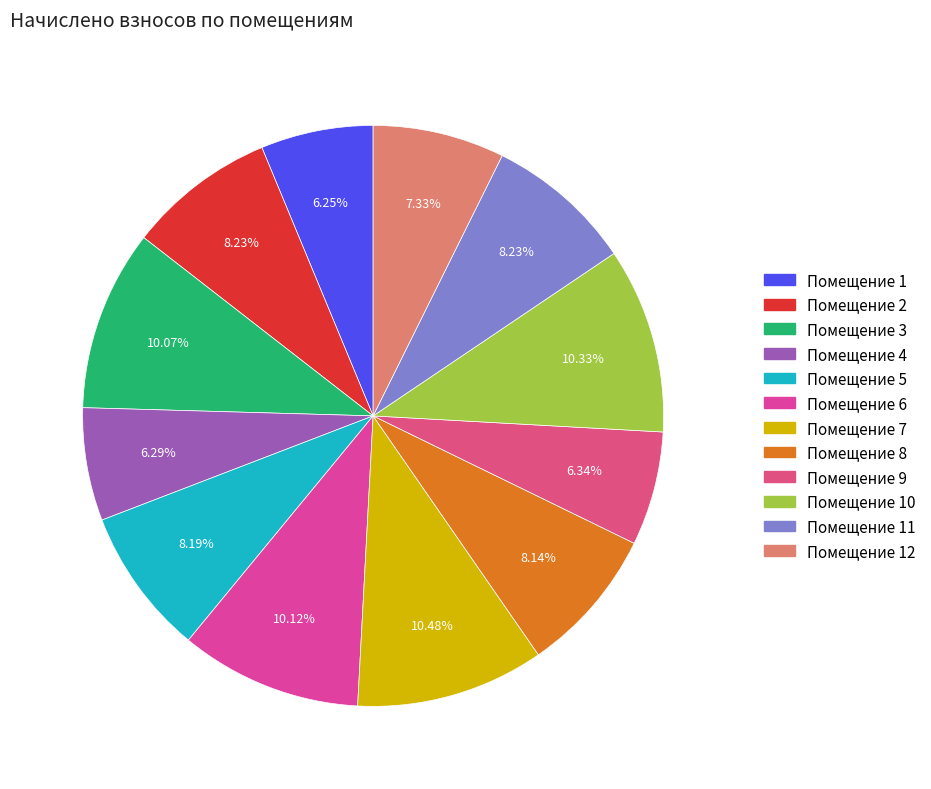

How many slices are in this pie chart?

12